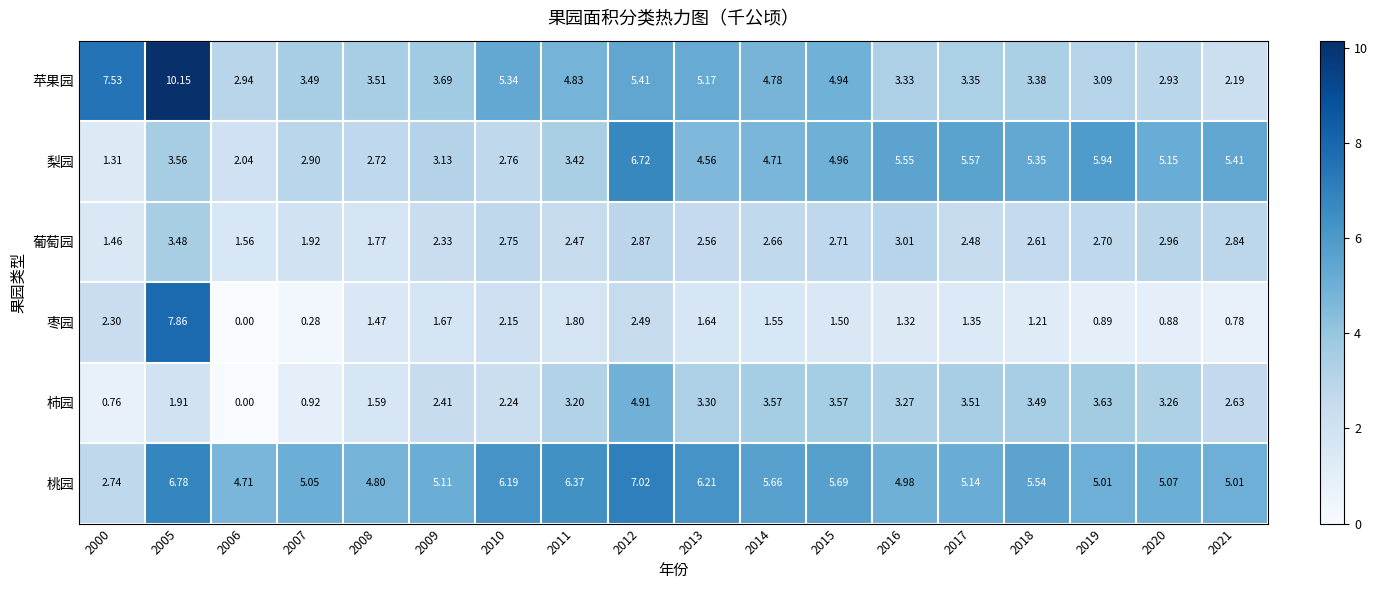

Which series has the largest total across all categories?

桃园